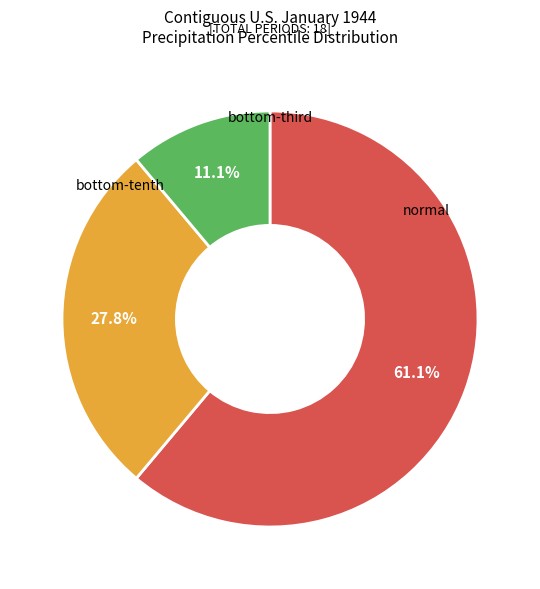

Does any single category account for the majority?

Yes